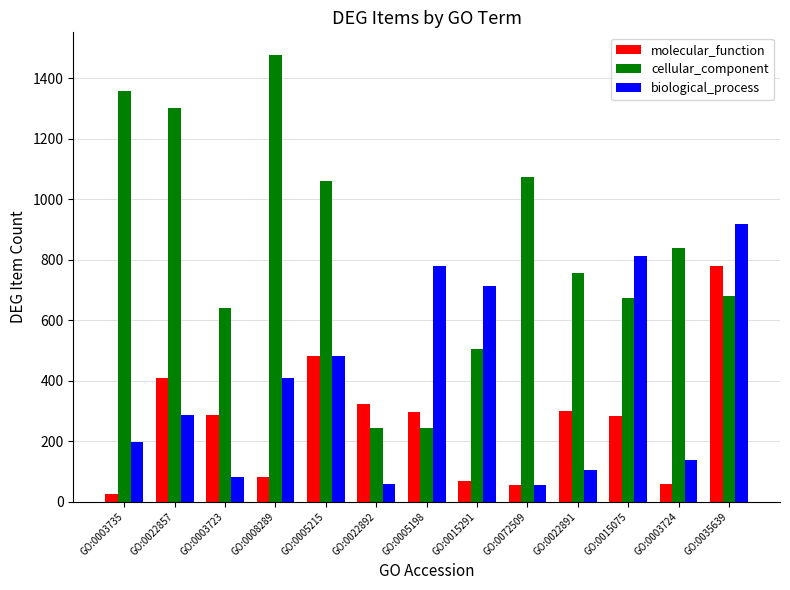

At which category does the chart reach its minimum across all series?

GO:0003735